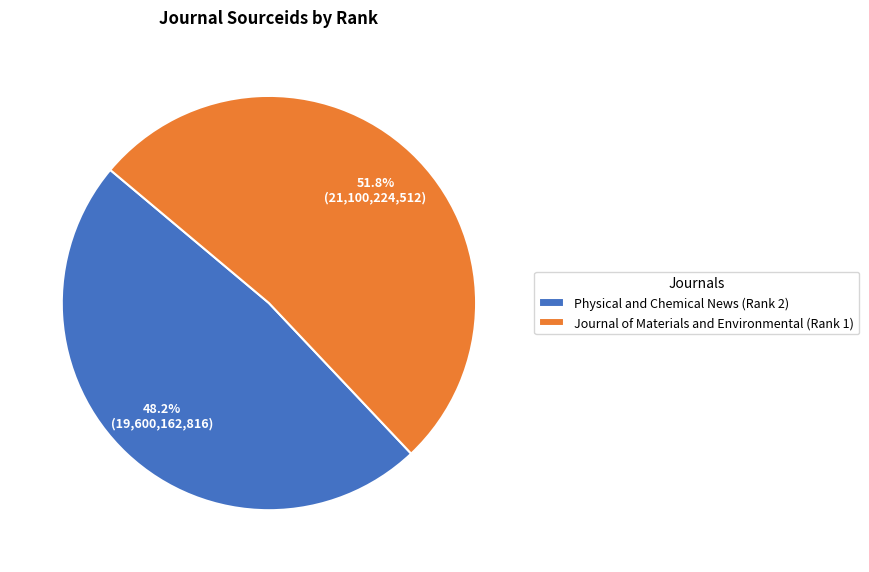

Does any single category account for the majority?

Yes